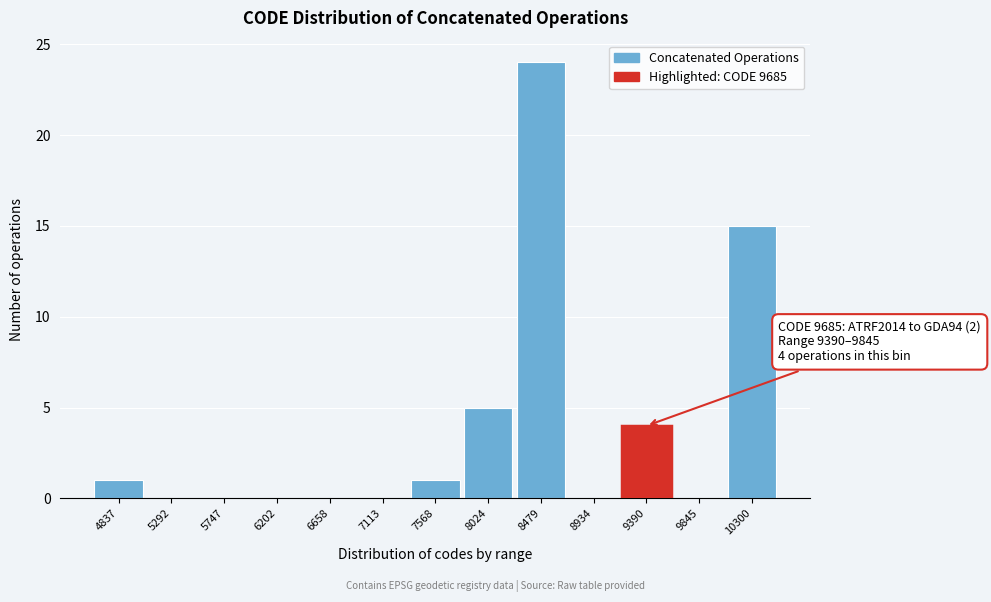

Reading right to left, what are all the values shown in this chart?

10300=15	9845=0	9390=4	8934=0	8479=24	8024=5	7568=1	7113=0	6658=0	6202=0	5747=0	5292=0	4837=1